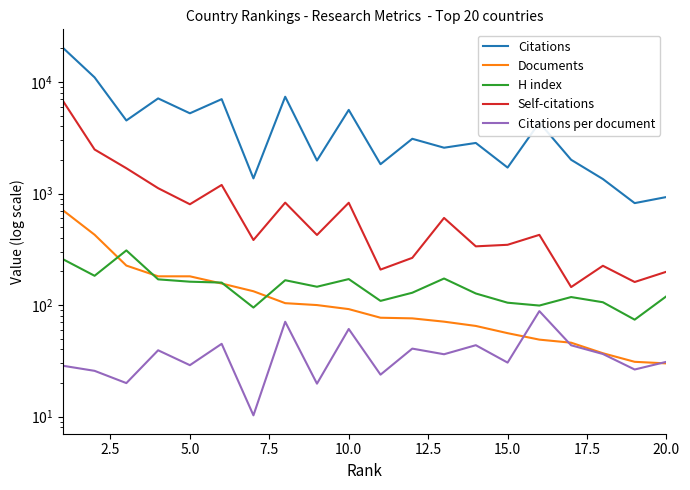

Which series has the widest spread of values?

Citations